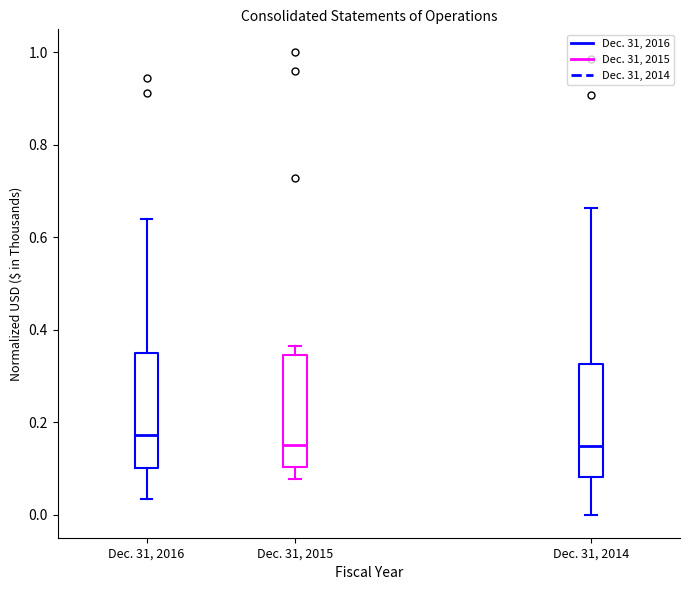

Reading left to right, transcribe this box plot: for each box, give where its median line is, the range the box spans, and where its two whiskers end, as read against the y-axis. The values are not printed on the chart, so give them approximately, as read against the axis.

Dec. 31, 2016: median 0.18, box 0.10 to 0.36, whiskers 0.04 to 0.64
Dec. 31, 2015: median 0.14, box 0.10 to 0.34, whiskers 0.08 to 0.36
Dec. 31, 2014: median 0.14, box 0.08 to 0.32, whiskers 0.00 to 0.66